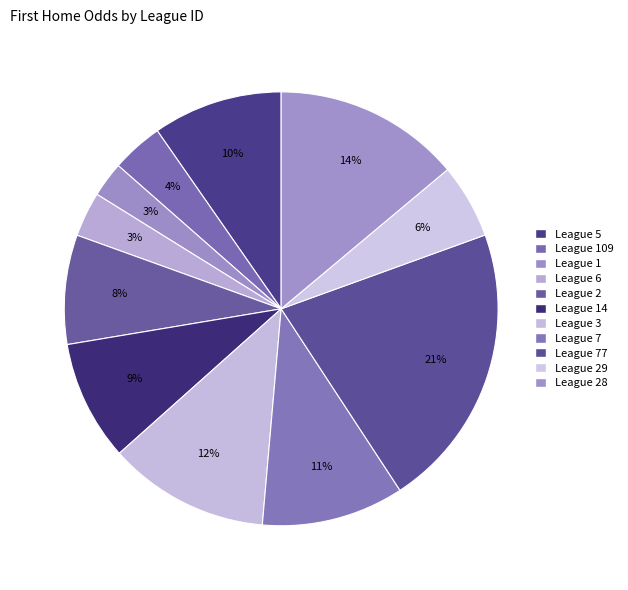

Which category has the smallest portion of the pie?

1